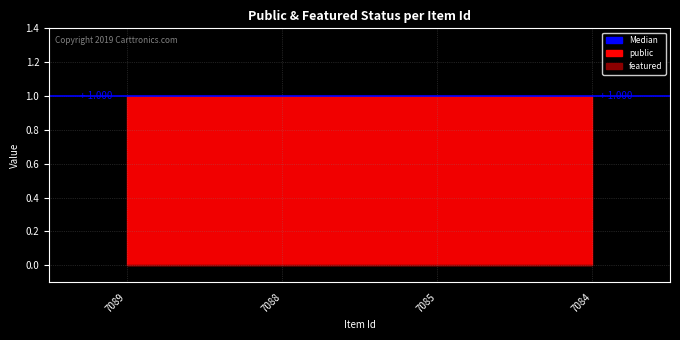

Reading left to right, list all the values displayed in this chart.

public: 1	1	1	1
featured: 0	0	0	0